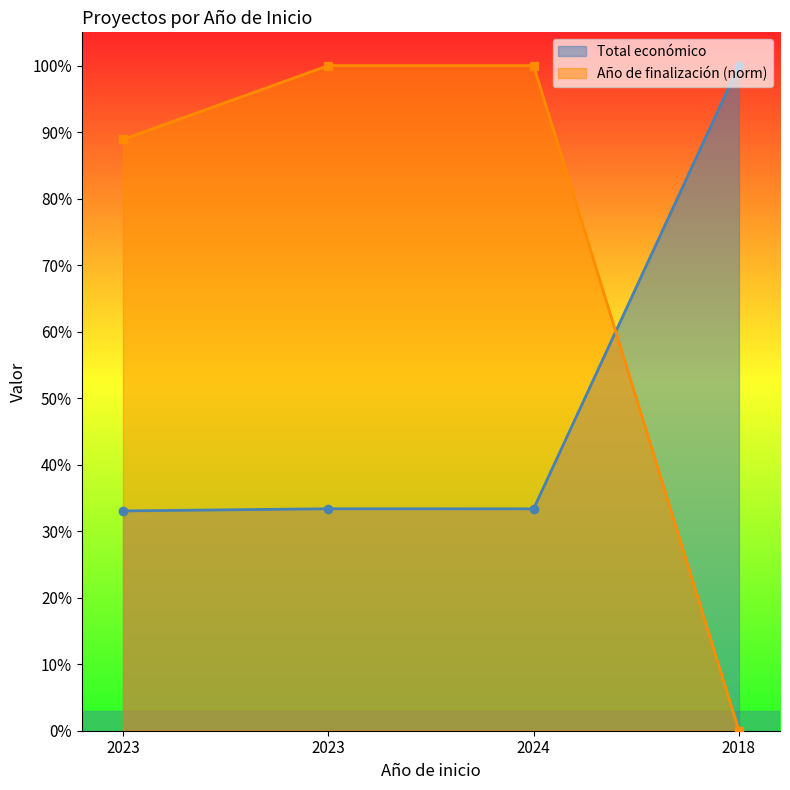

Rank the series at 2023 from lowest to highest value.

Total económico, Año de finalización